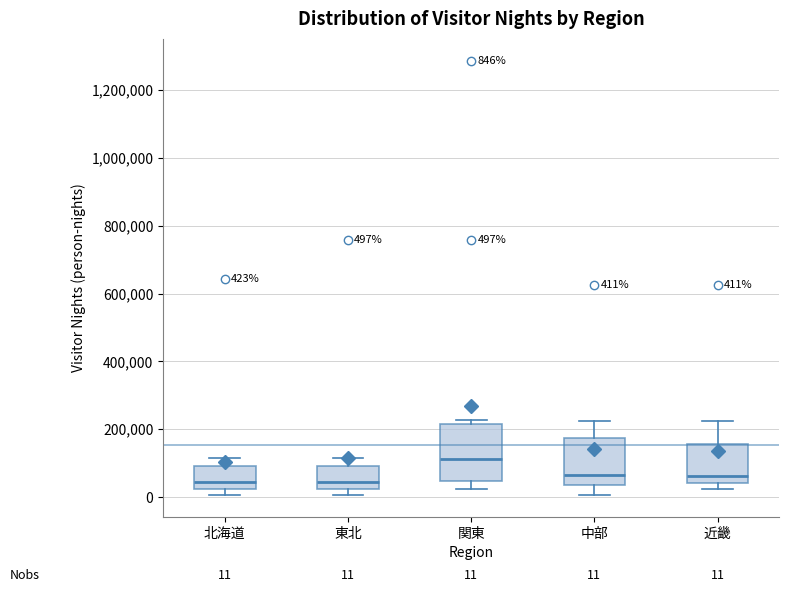

Which box is the tallest, from its lower edge to its upper edge?

関東